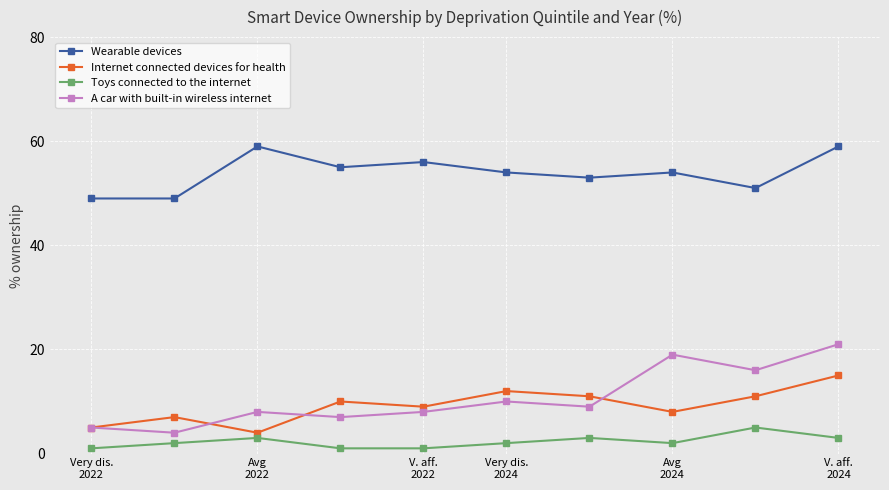

Which series has the largest total across all categories?

Wearable devices